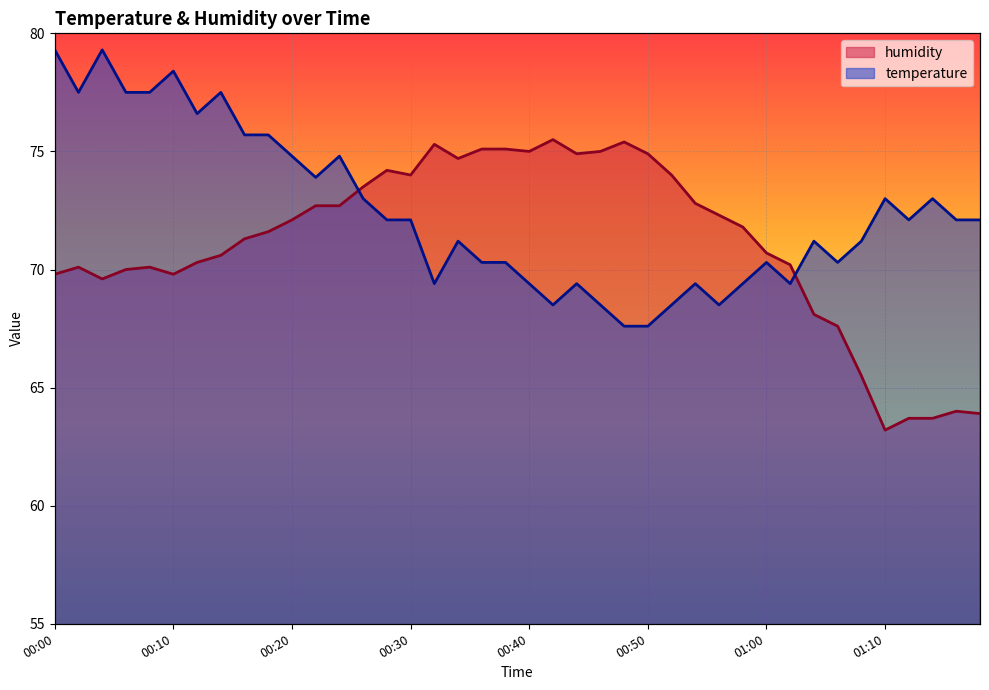

The value of temperature at 00:56 is 68.5. True or false?

True